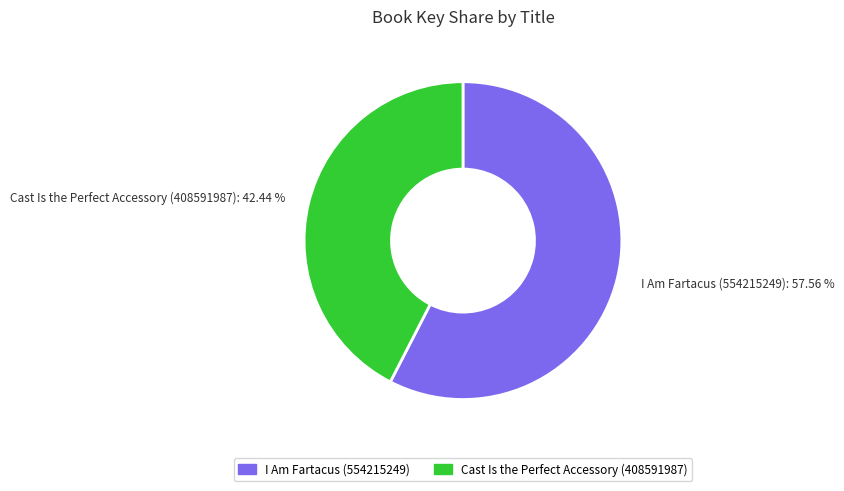

Count the number of slices in the pie.

2